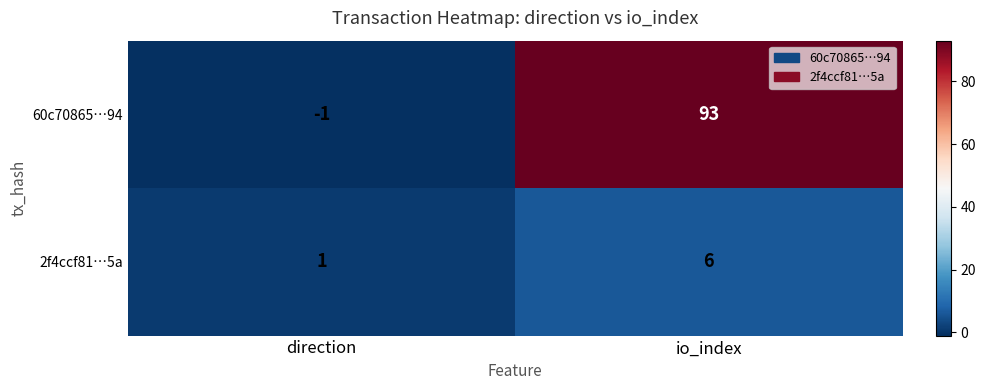

The value of 60c70865…94 at io_index is 40. True or false?

False